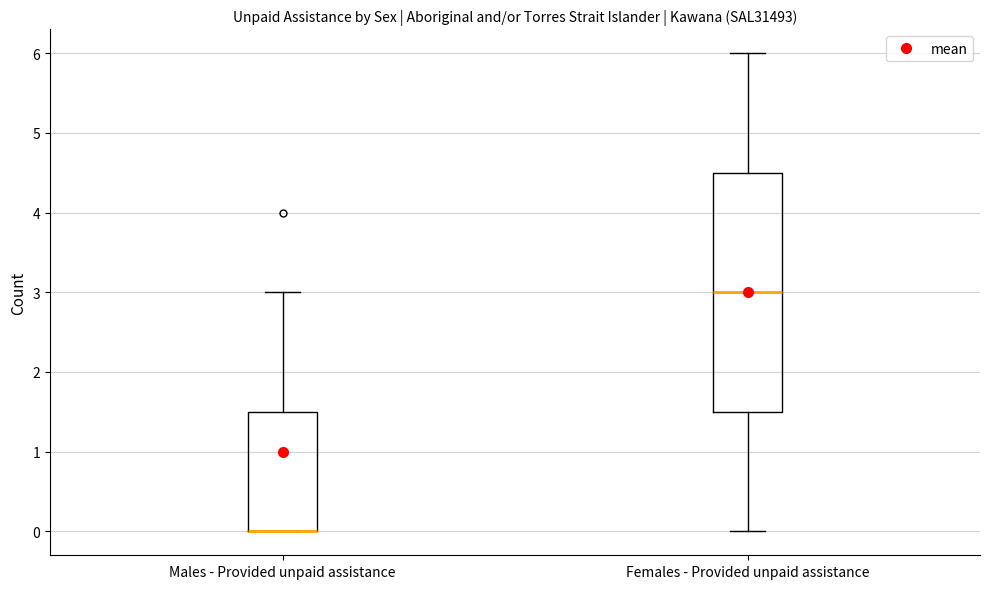

Reading left to right, transcribe this box plot: for each box, give where its median line is, the range the box spans, and where its two whiskers end, as read against the y-axis. The values are not printed on the chart, so give them approximately, as read against the axis.

Males - Provided unpaid assistance: median 0.0 (drawn on the box's lower edge), box 0.0 to 1.5, whiskers 0.0 to 3.0
Females - Provided unpaid assistance: median 3.0, box 1.5 to 4.5, whiskers 0.0 to 6.0